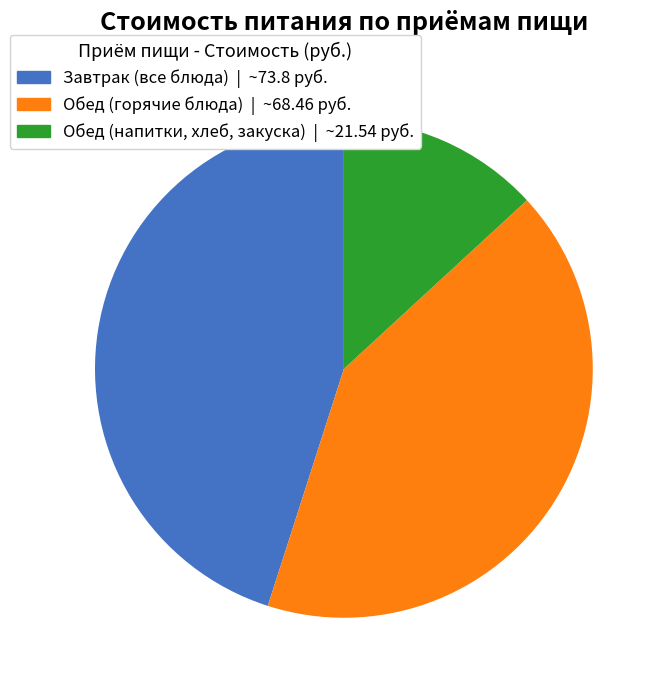

Is there a majority slice in this chart?

No